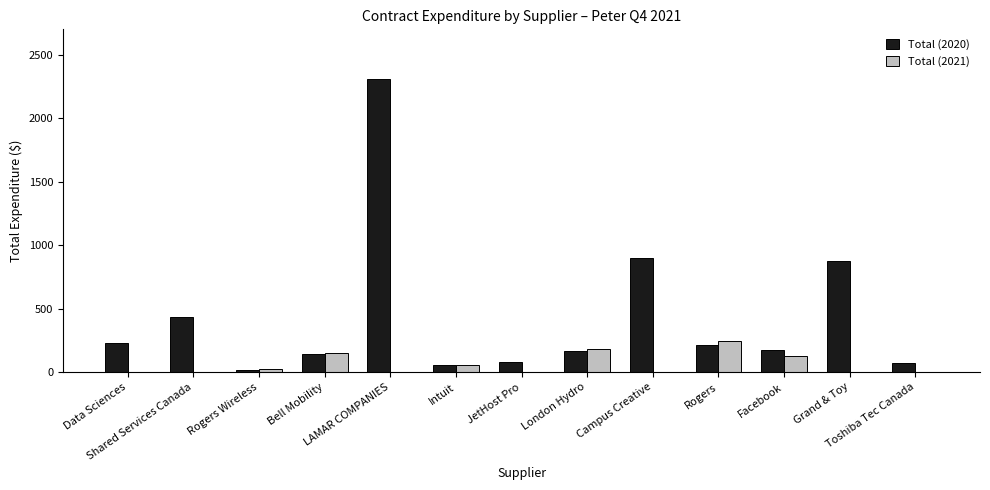

True or false: Total (2020) has a value of 666.9 at Shared Services Canada.

False